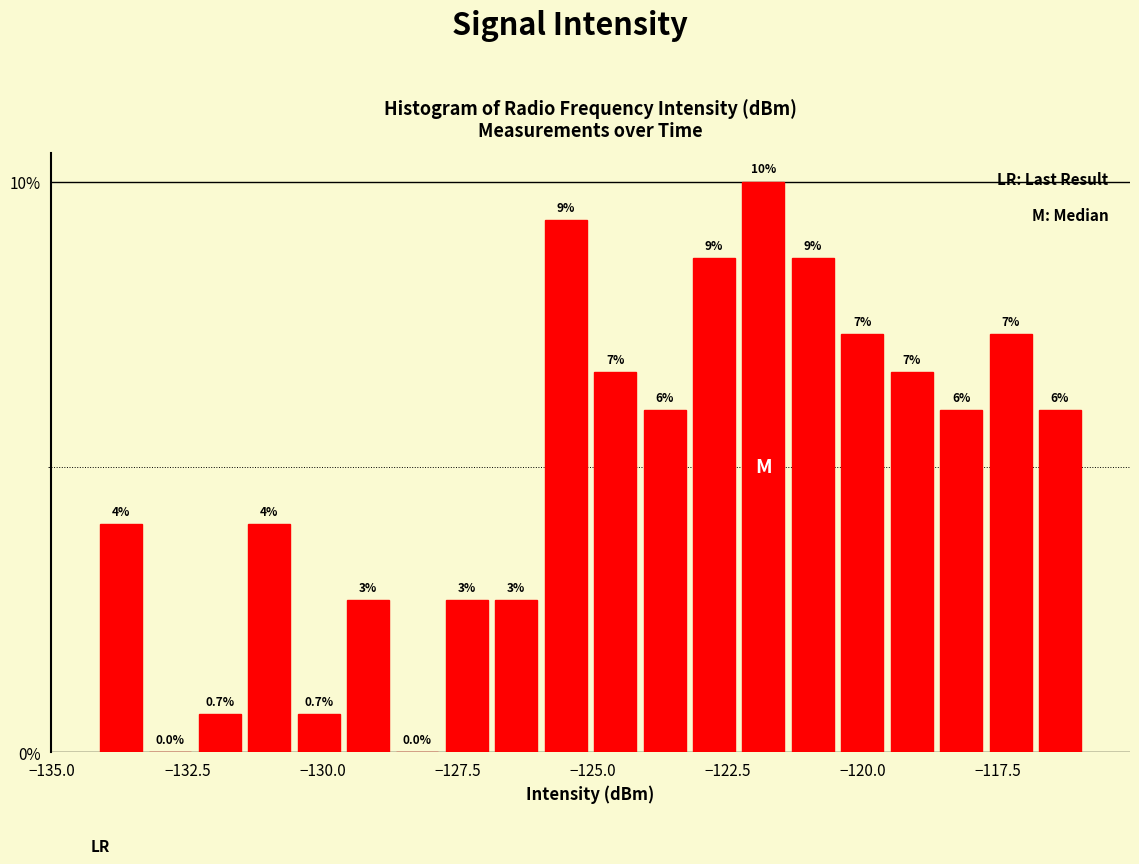

Read against the x-axis, roughly where is the centre of the tallest bar?

-122.0